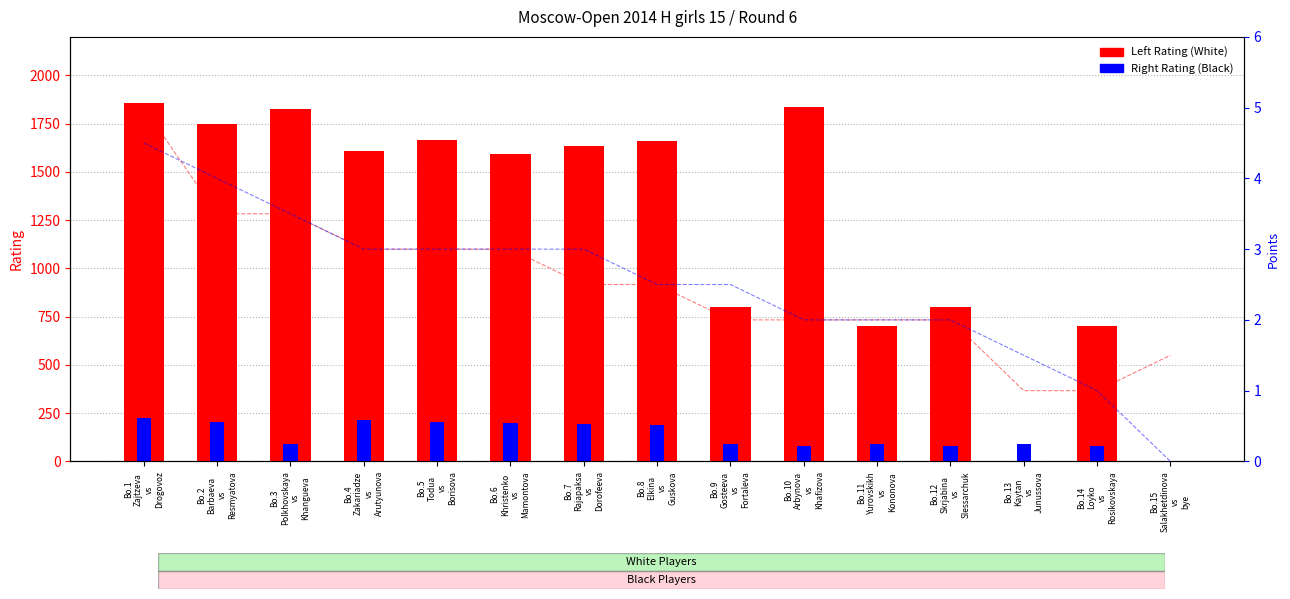

Which has a higher value, Bo.12
Skrjabina
vs
Slessarchuk or Bo.10
Arbynova
vs
Khafizova?

Bo.10
Arbynova
vs
Khafizova